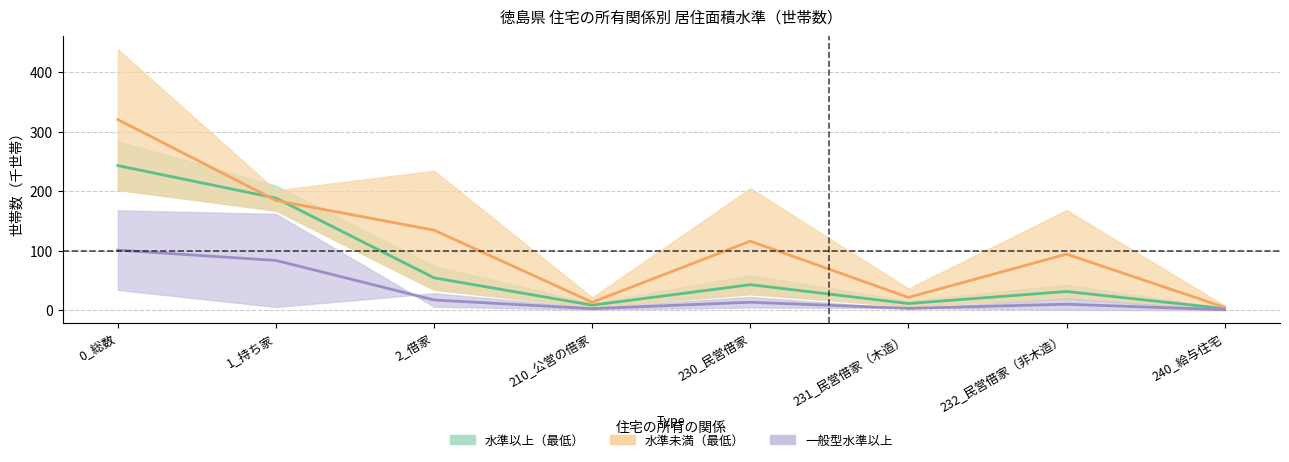

Reading left to right, extract all data points from this chart.

水準以上（最低）: 0_総数=243.2	1_持ち家=188.6	2_借家=54.6	210_公営の借家=8.6	230_民営借家=43.1	231_民営借家（木造）=11.4	232_民営借家（非木造）=31.6	240_給与住宅=2.9
水準以上（誘導）: 0_総数=101.2	1_持ち家=83.8	2_借家=17.4	210_公営の借家=2.8	230_民営借家=13.6	231_民営借家（木造）=3.3	232_民営借家（非木造）=10.2	240_給与住宅=1.0
水準未満（誘導）: 0_総数=320.4	1_持ち家=184.6	2_借家=134.7	210_公営の借家=13.6	230_民営借家=116.2	231_民営借家（木造）=21.7	232_民営借家（非木造）=94.4	240_給与住宅=5.0